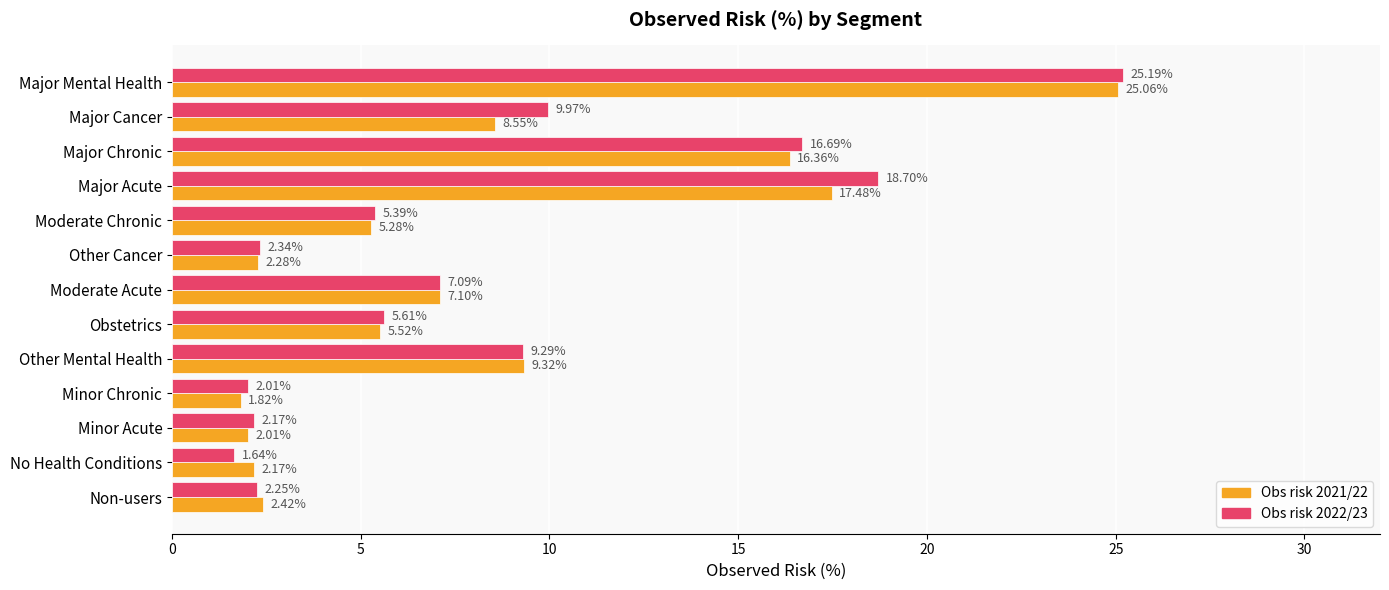

At how many categories does at least one series exceed 17?

2